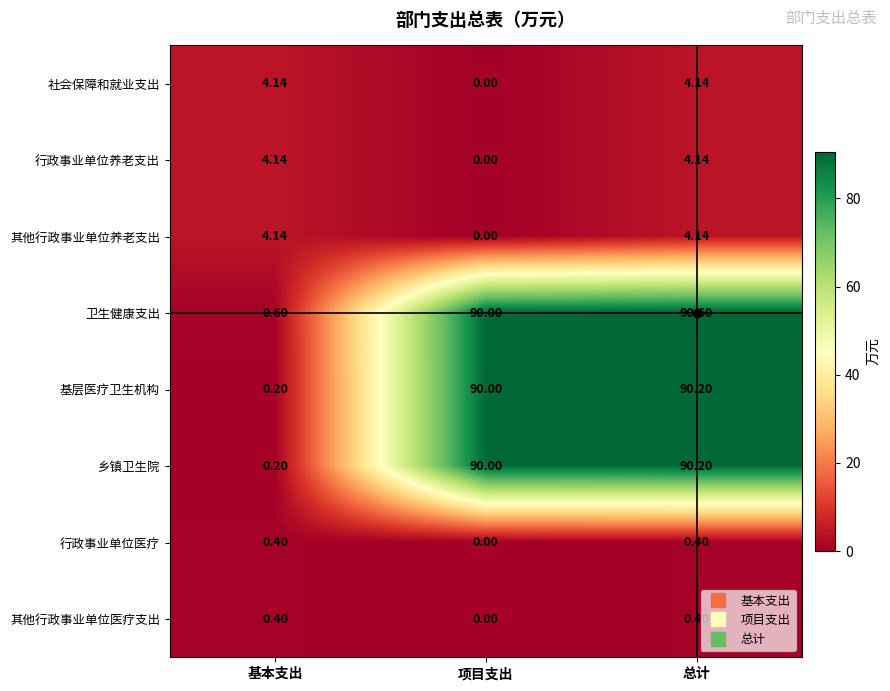

Where does the 行政事业单位养老支出 series first go above 4?

基本支出